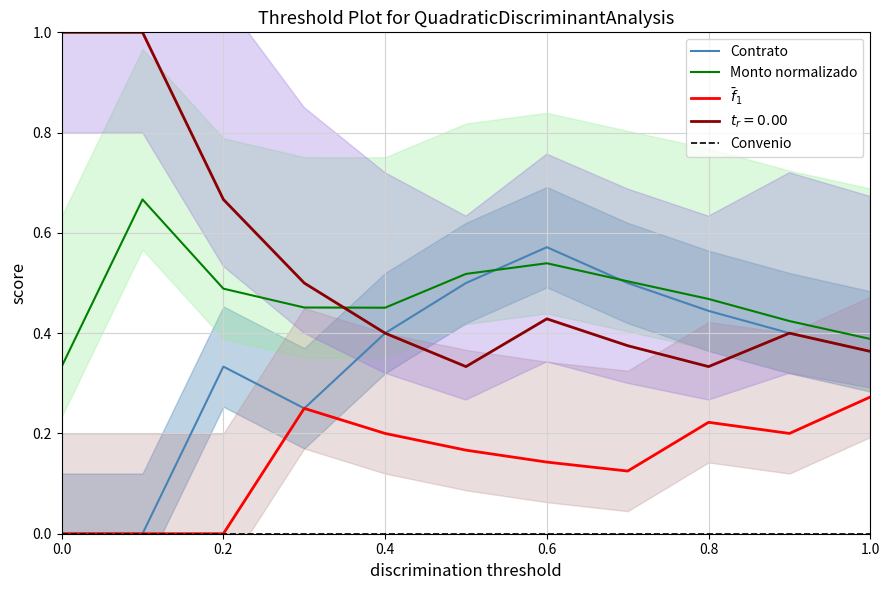

True or false: Convenio and Contrato cross at least once.

False